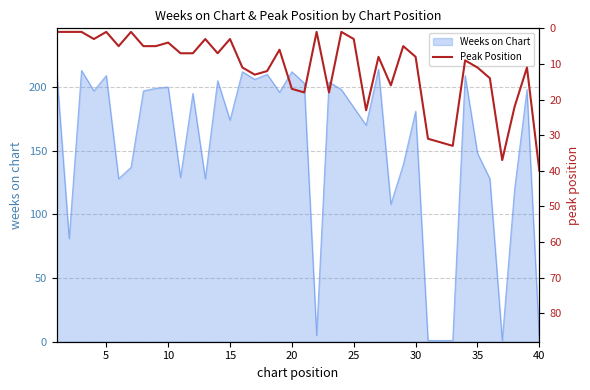

Where does the data first go above 8?

15